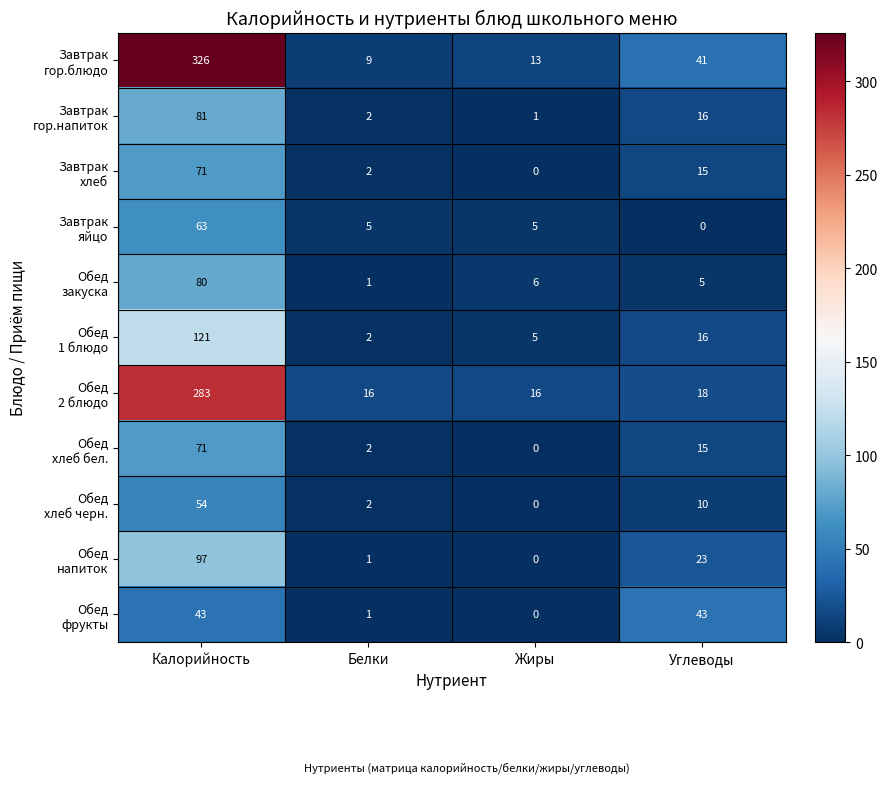

What is the maximum value shown in the chart?

326